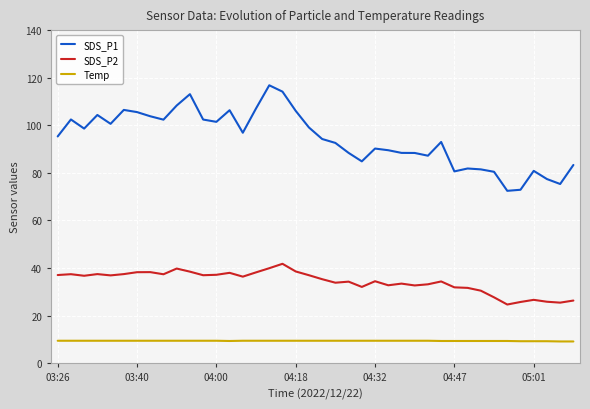

Which series has the largest total across all categories?

SDS_P1